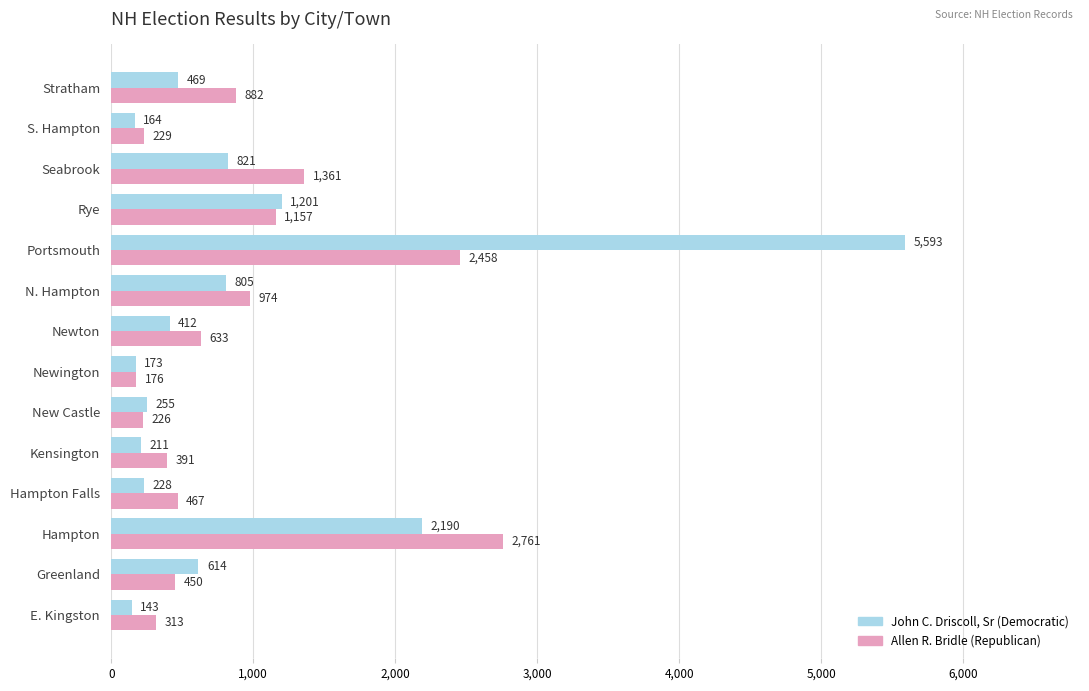

What is the difference between the highest and lowest values at Stratham?

413